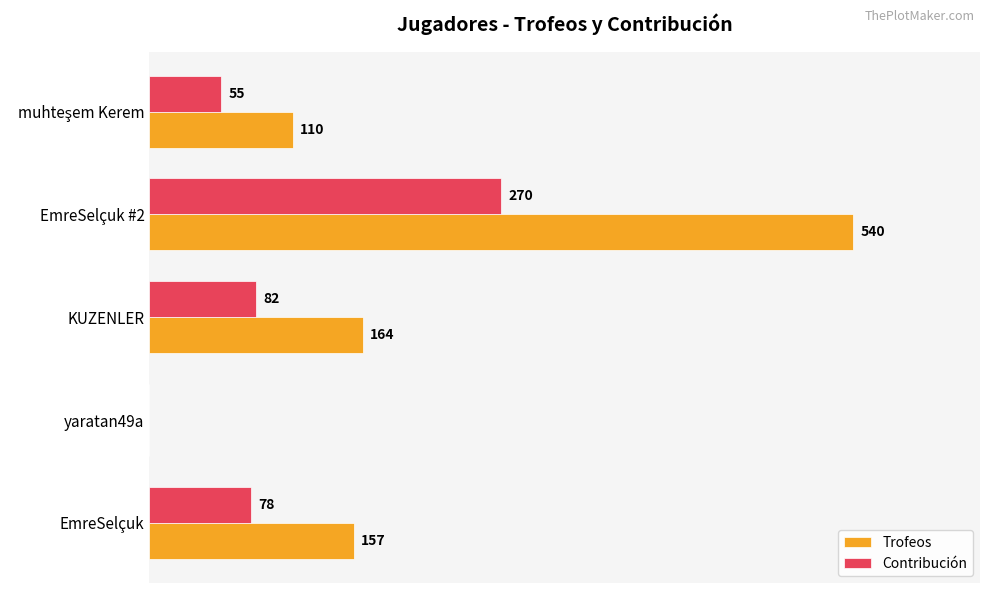

Between EmreSelçuk and EmreSelçuk #2, which series saw the biggest shift?

Trofeos